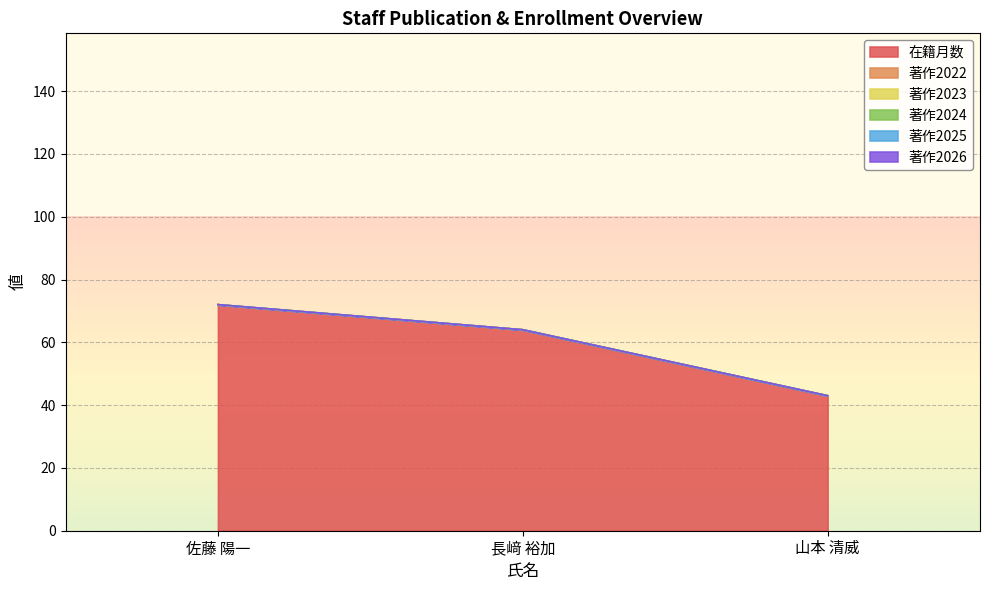

Rank the categories by 在籍月数 value from lowest to highest.

山本 清威, 長﨑 裕加, 佐藤 陽一